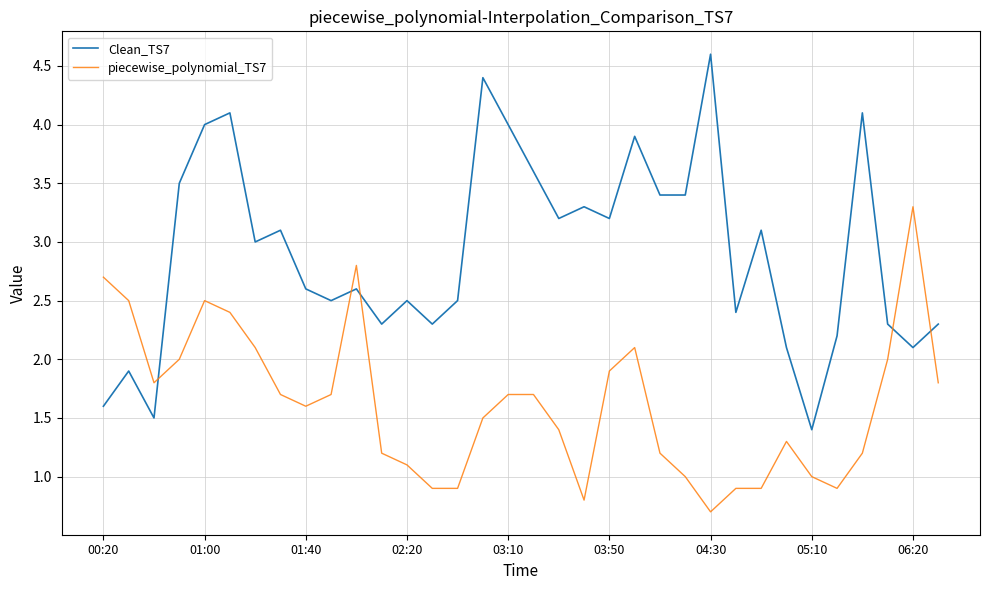

What is the greatest value displayed?

4.6